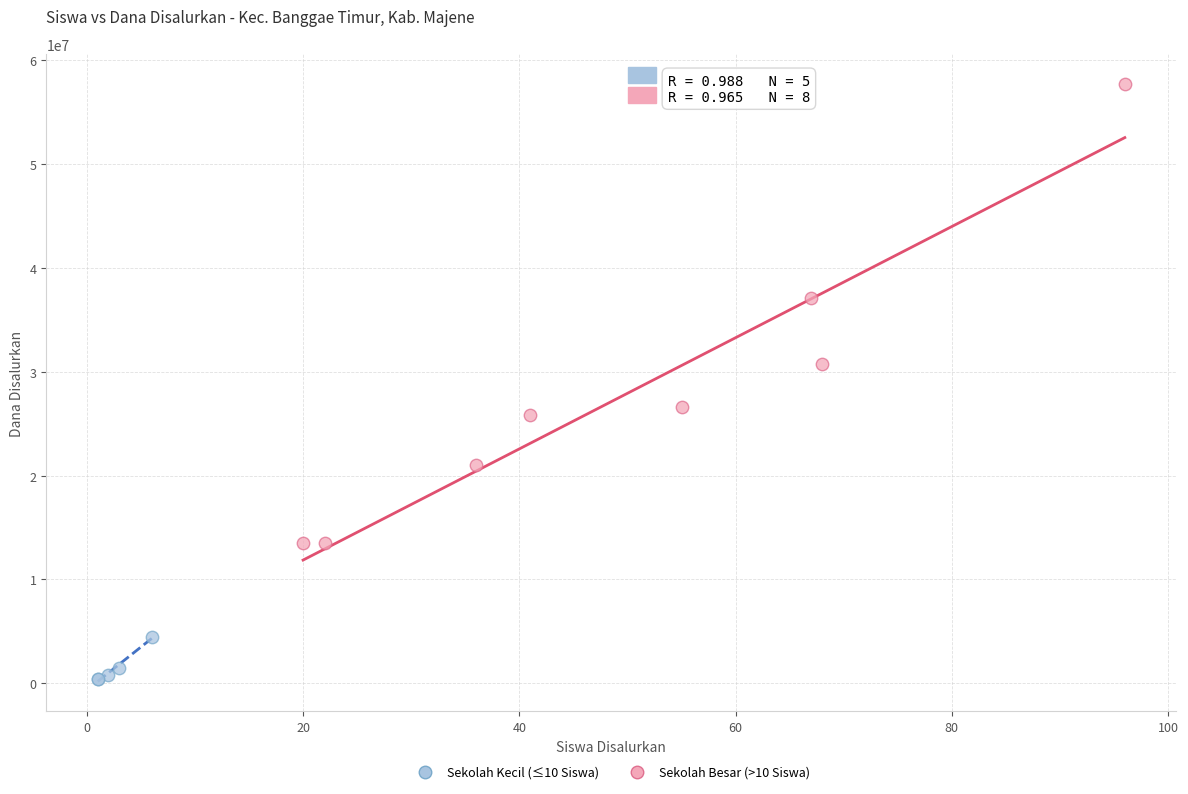

Which series contains the lowest Y value?

Sekolah Kecil (≤10 Siswa)